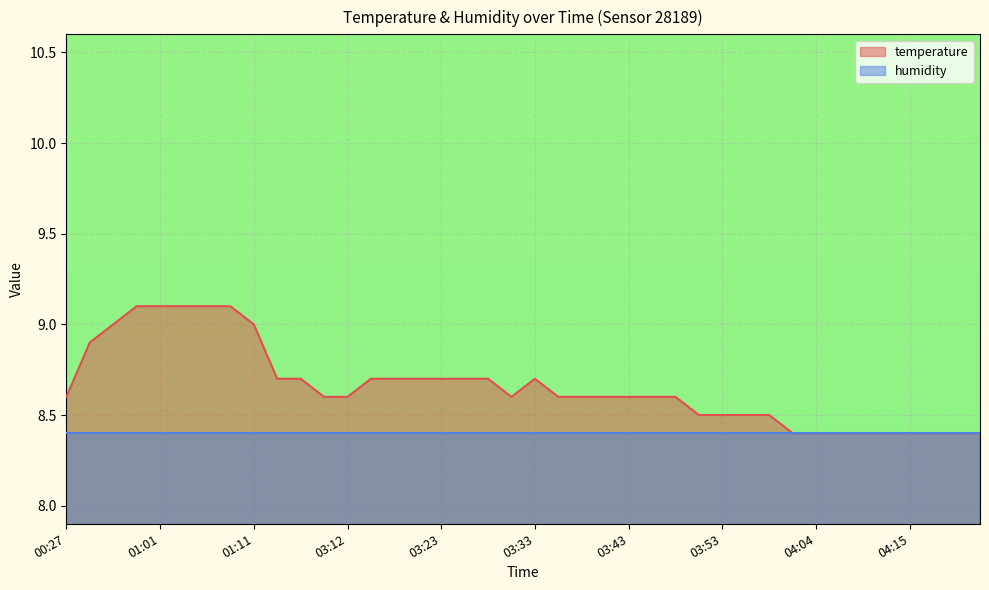

Reading left to right, what are all the values shown in this chart?

8.6	8.9	9.0	9.1	9.1	9.1	9.1	9.1	9.0	8.7	8.7	8.6	8.6	8.7	8.7	8.7	8.7	8.7	8.7	8.6	8.7	8.6	8.6	8.6	8.6	8.6	8.6	8.5	8.5	8.5	8.5	8.4	8.4	8.4	8.4	8.4	8.4	8.4	8.4	8.4